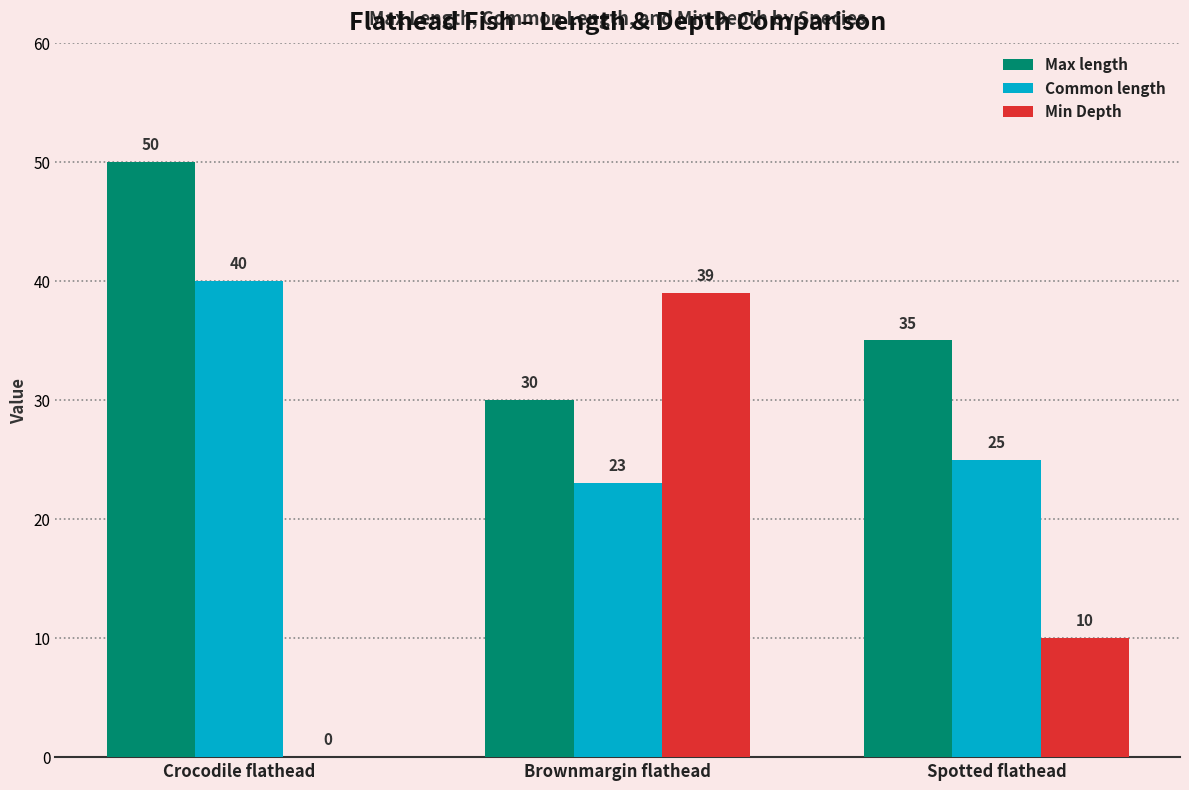

Reading right to left, extract all data points from this chart.

Max length: Spotted flathead=35	Brownmargin flathead=30	Crocodile flathead=50
Common length: Spotted flathead=25	Brownmargin flathead=23	Crocodile flathead=40
Min Depth: Spotted flathead=10	Brownmargin flathead=39	Crocodile flathead=0